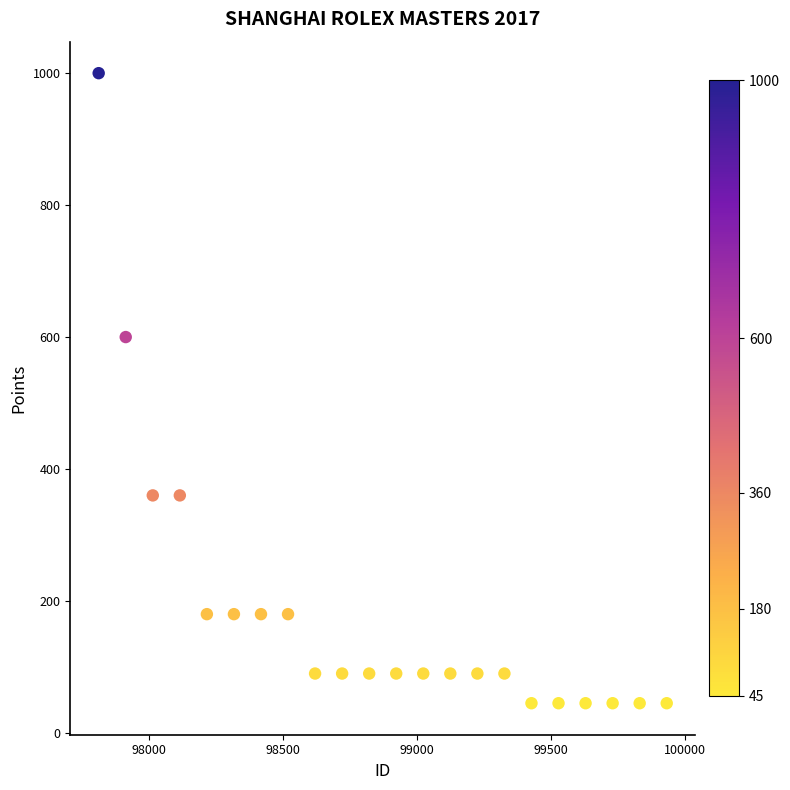

What Y value in the scatter plot is closest to 522?

600